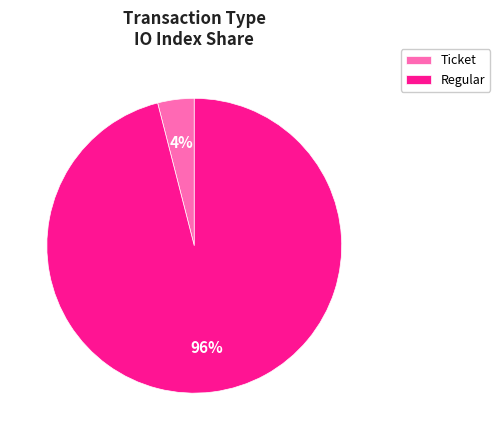

Between Ticket and Regular, which is larger?

Regular